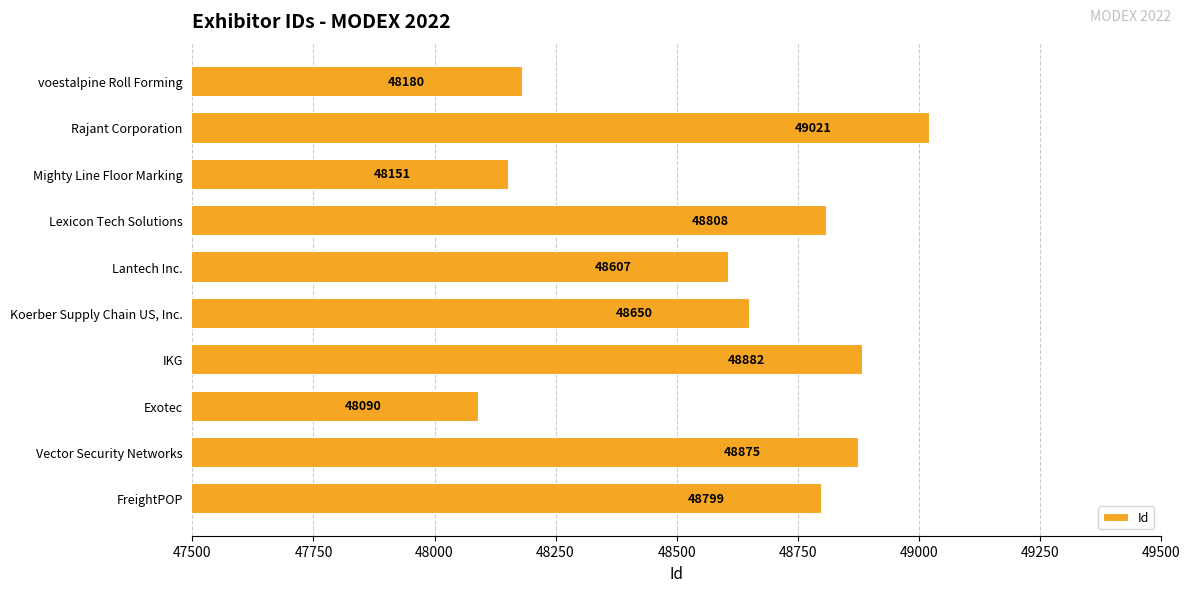

Reading bottom to top, transcribe all the data shown in this chart.

48799	48875	48090	48882	48650	48607	48808	48151	49021	48180